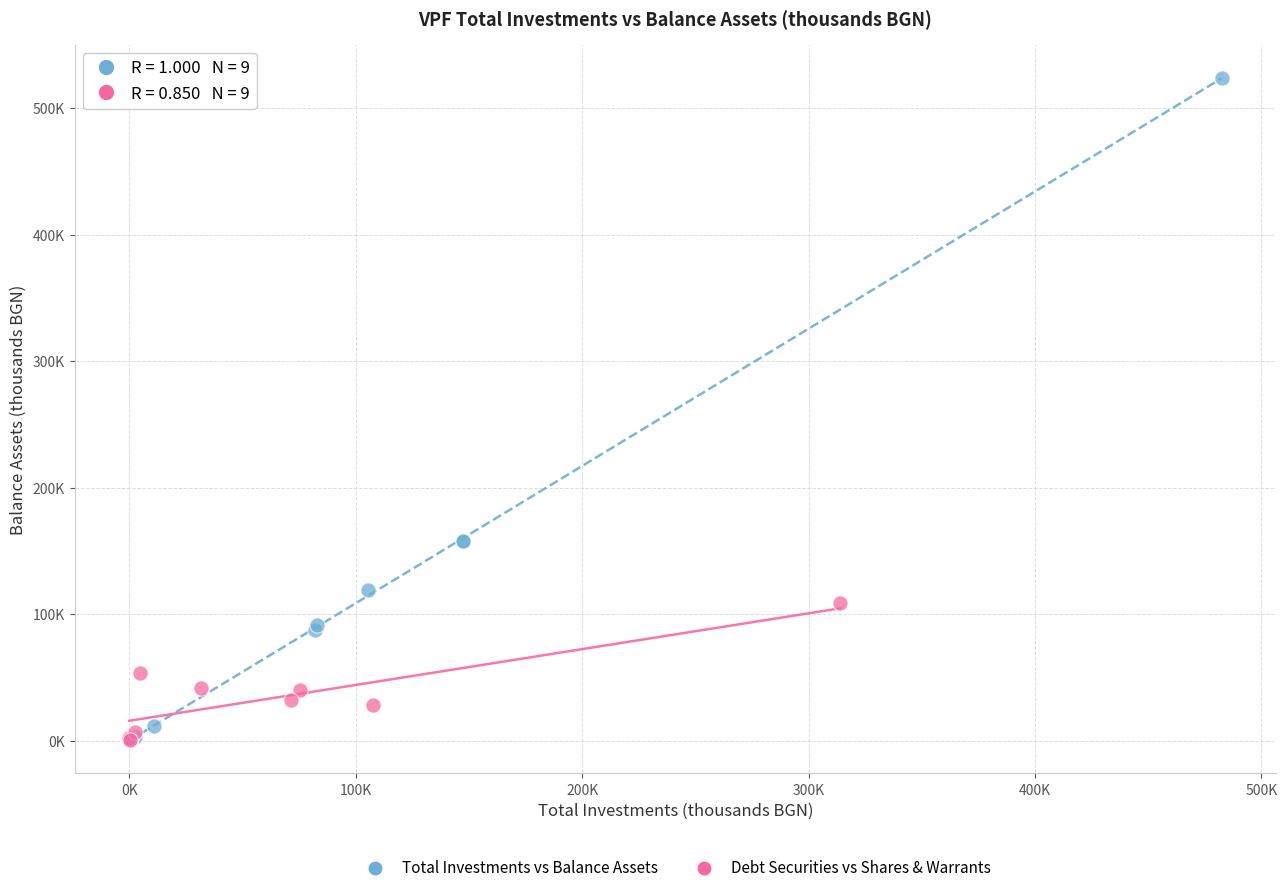

Which series reaches the maximum Y coordinate?

Total Investments vs Balance Assets